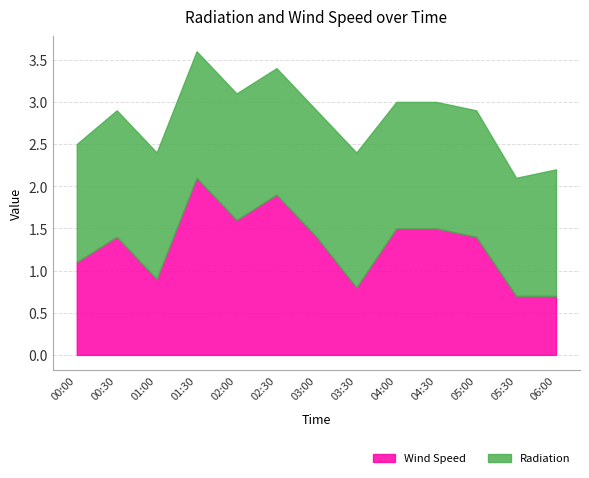

Which series has the largest total across all categories?

Radiation